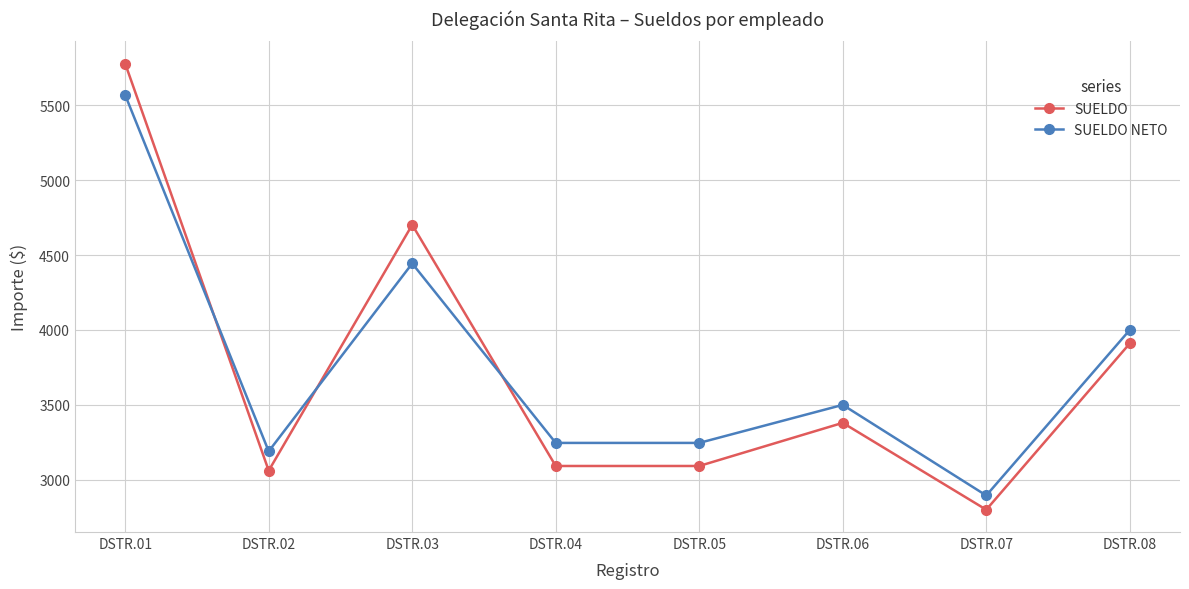

Which series has the largest total across all categories?

SUELDO NETO